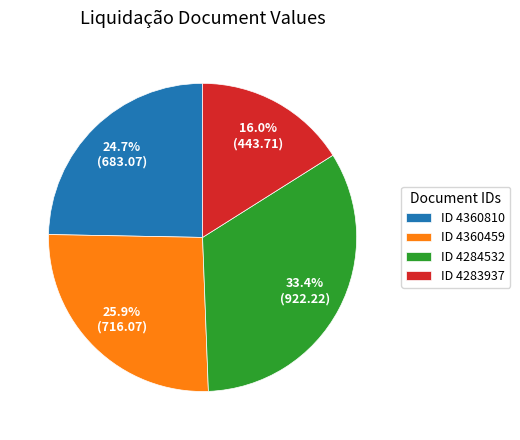

Count the number of slices in the pie.

4